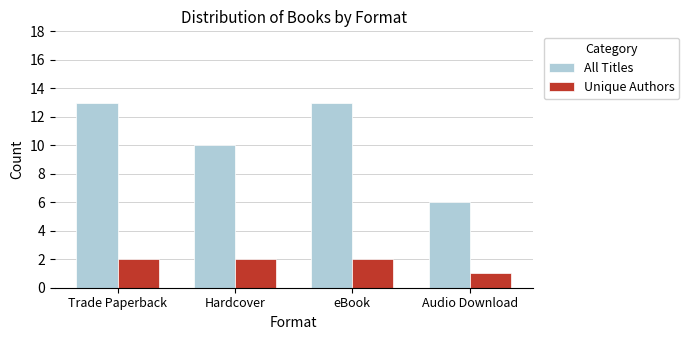

What is the sum of all Unique Authors values?

7